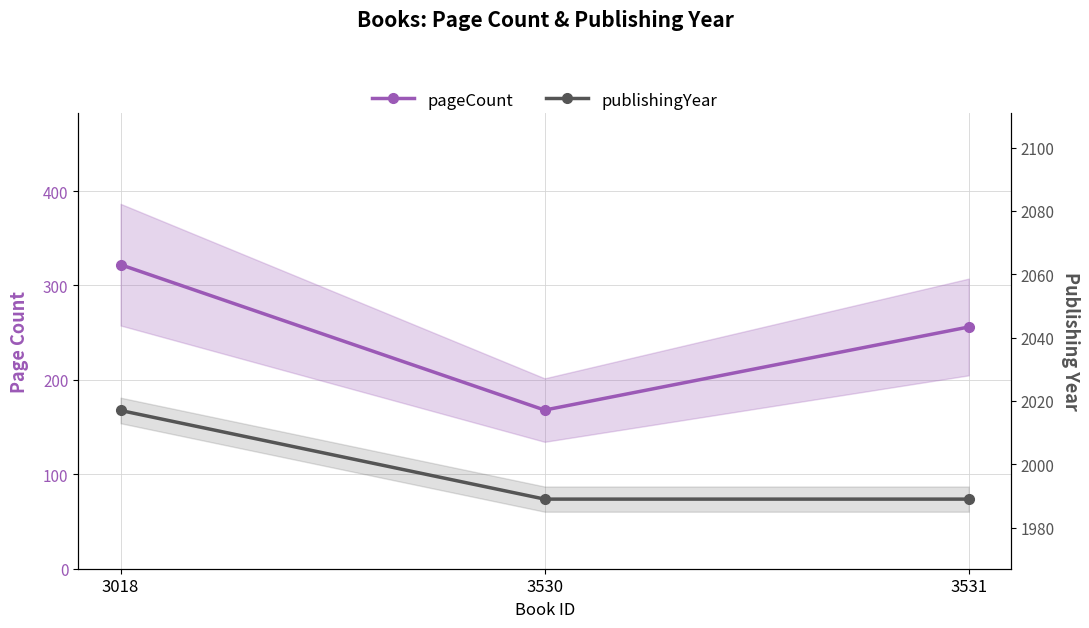

Reading left to right, transcribe all the data shown in this chart.

pageCount: 3018=322	3530=168	3531=256
publishingYear: 3018=2017	3530=1989	3531=1989